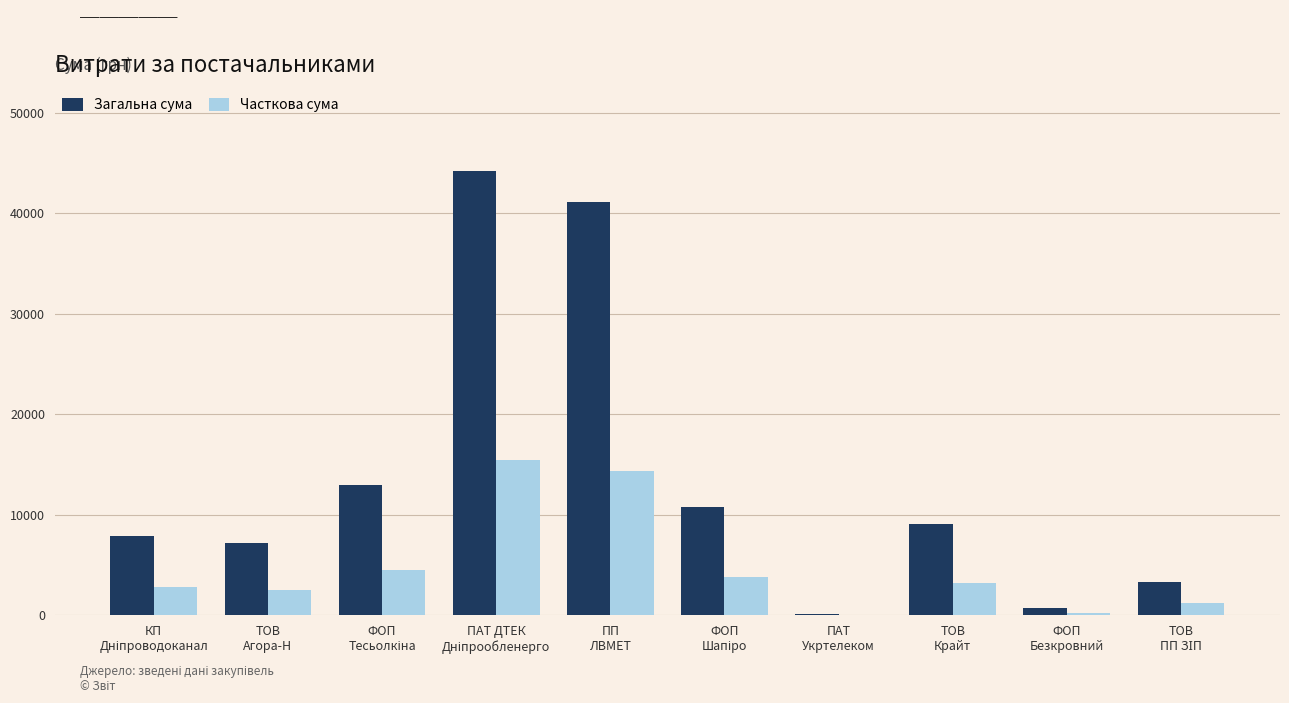

Are the bars horizontal?

No